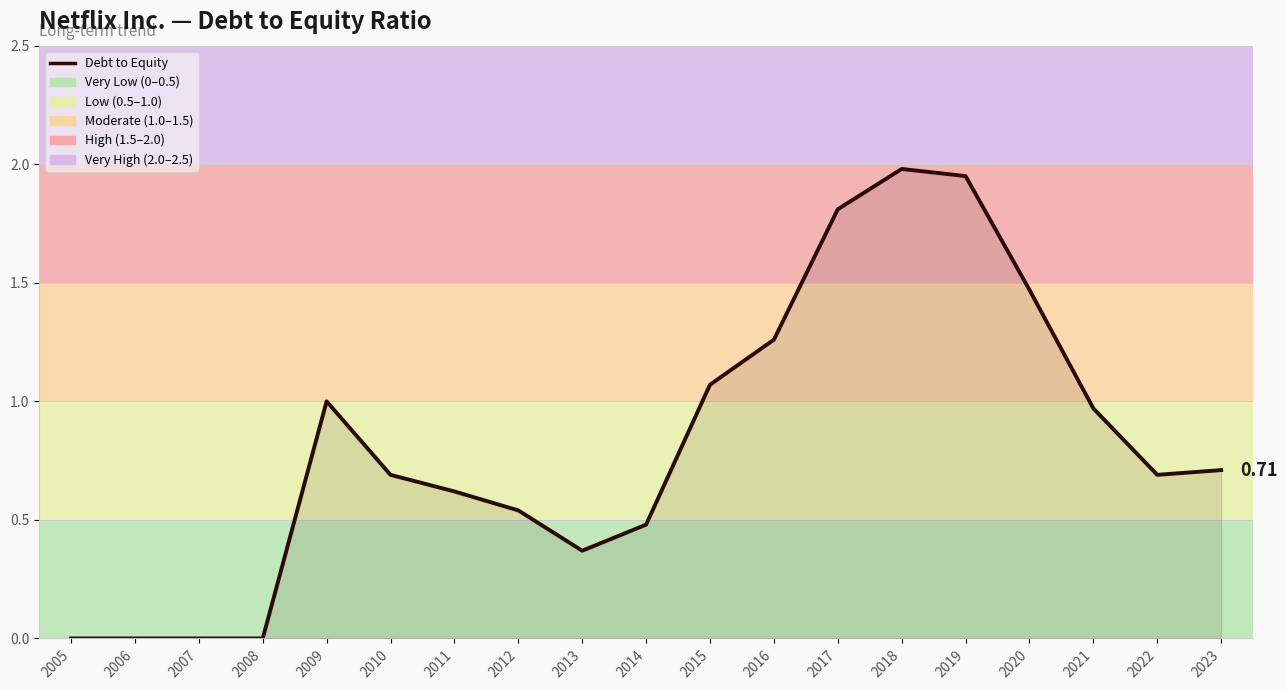

What is the difference between the values at 2022 and 2009?

0.3